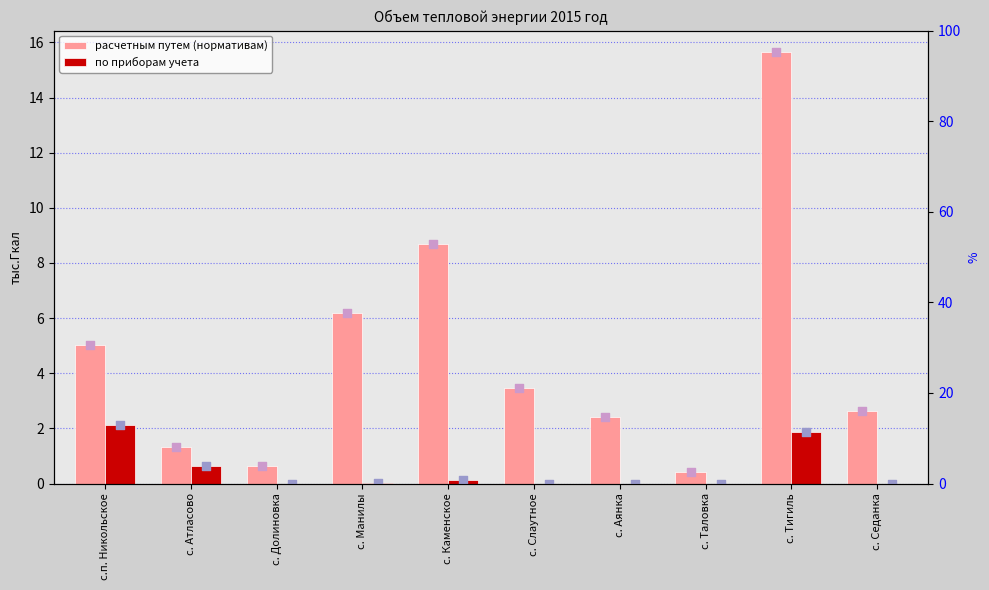

What are all the series names shown in the legend?

расчетным путем (нормативам), по приборам учета